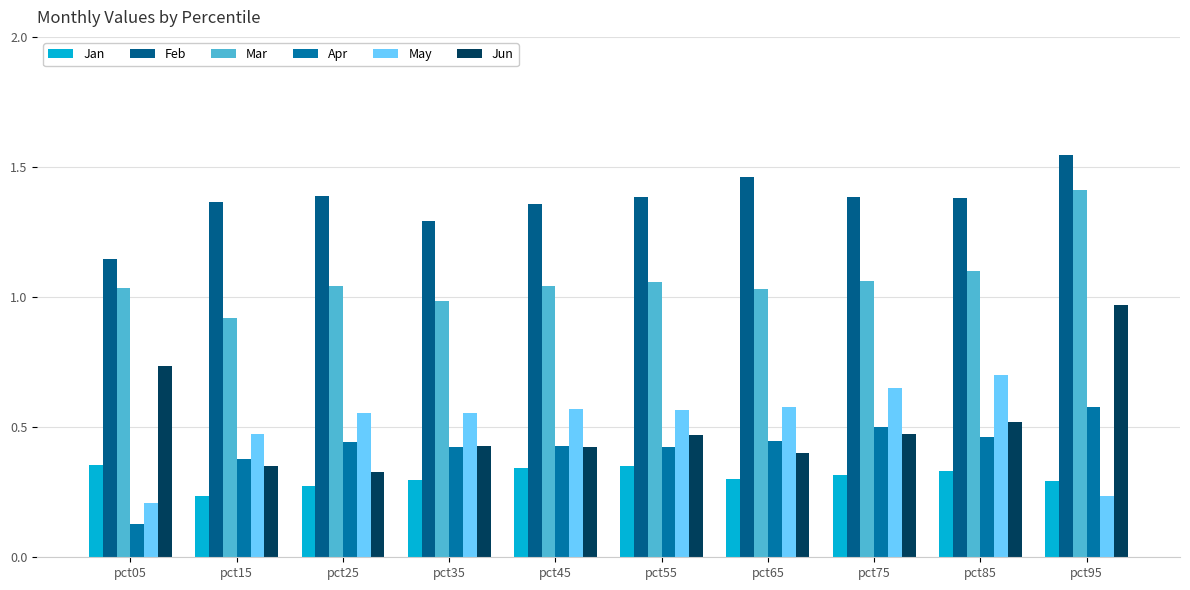

Which label corresponds to the smallest value in the chart?

pct05